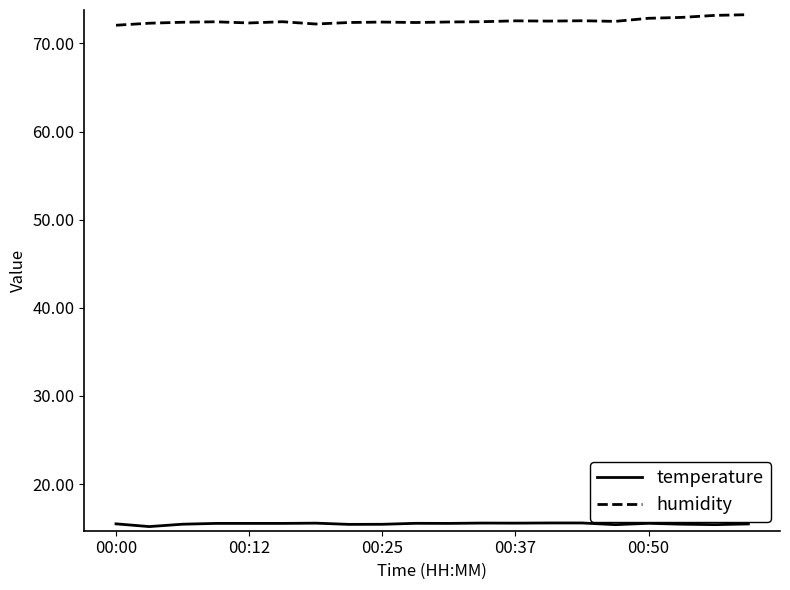

Which series has the largest total across all categories?

humidity